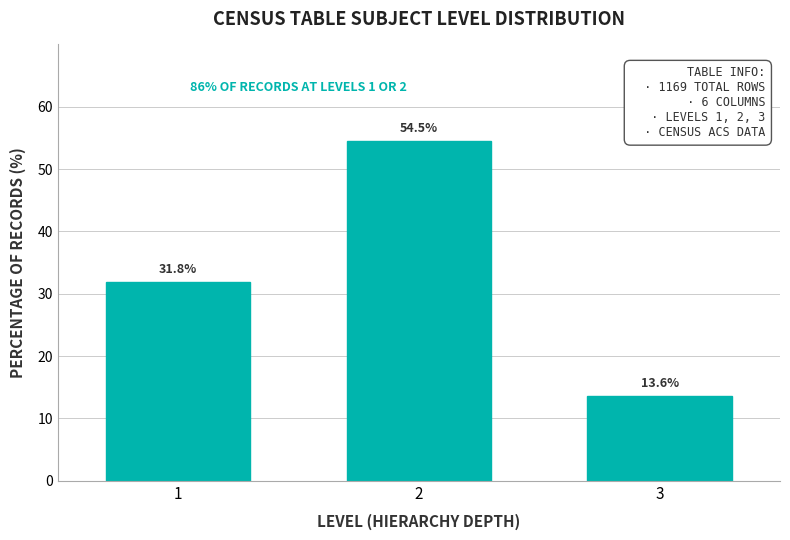

Which range on the x-axis has the tallest bar?

1.5 to 2.5